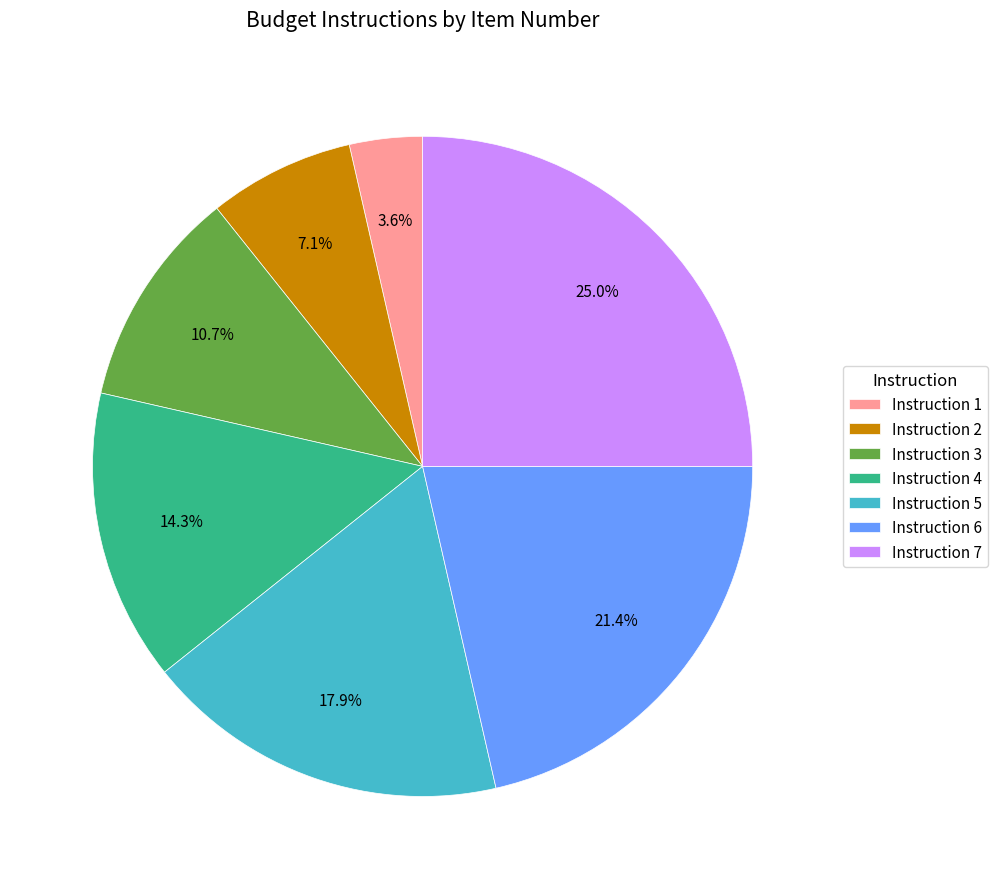

What portion of the pie excludes Instruction 5?

82.1%